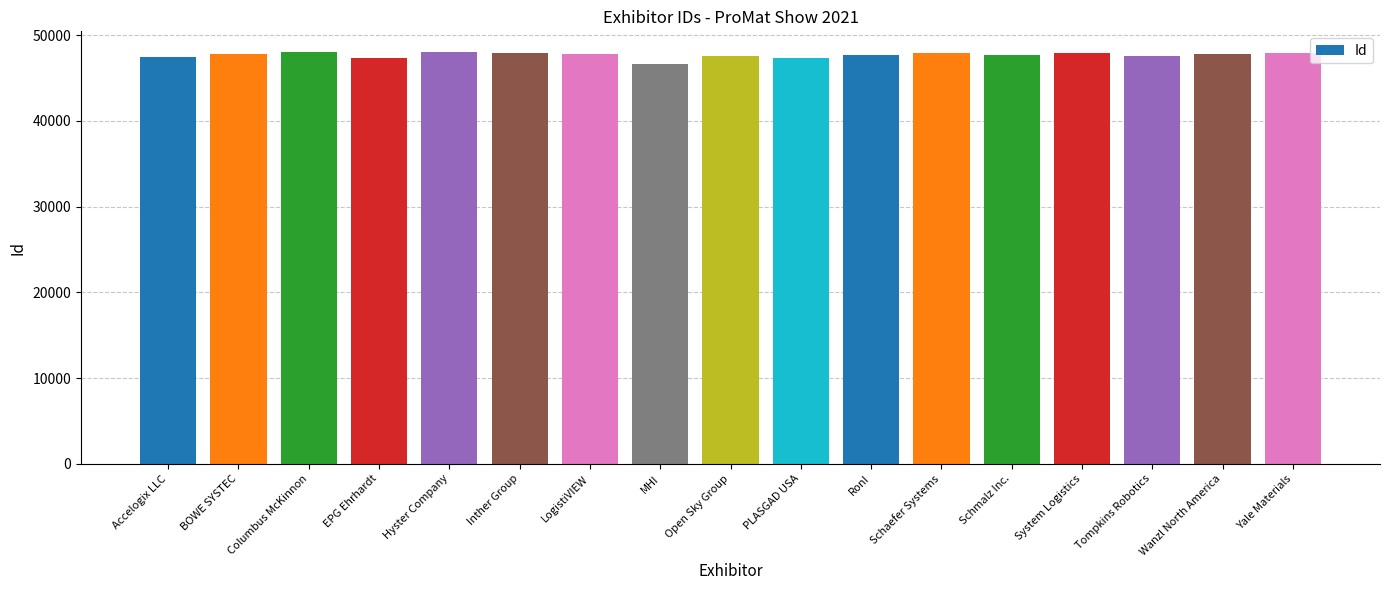

What is the value of the 6th bar from the left?

47976